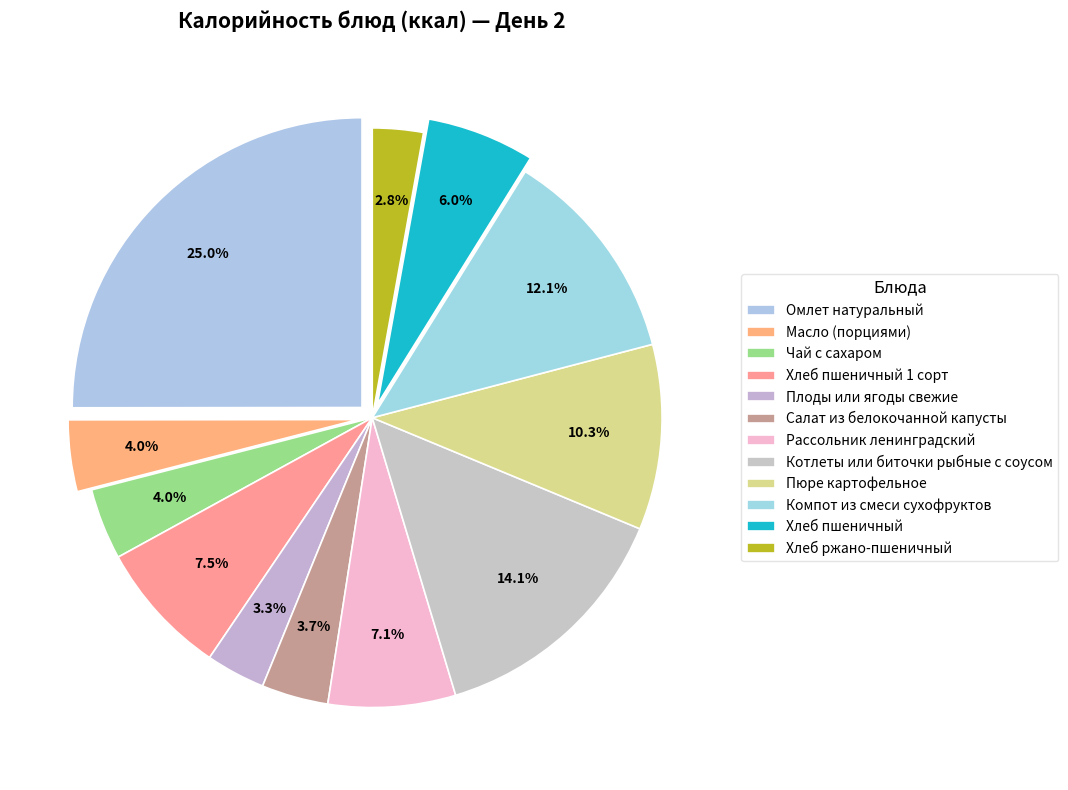

What percentage is the Омлет натуральный slice, to the nearest percent?

25%